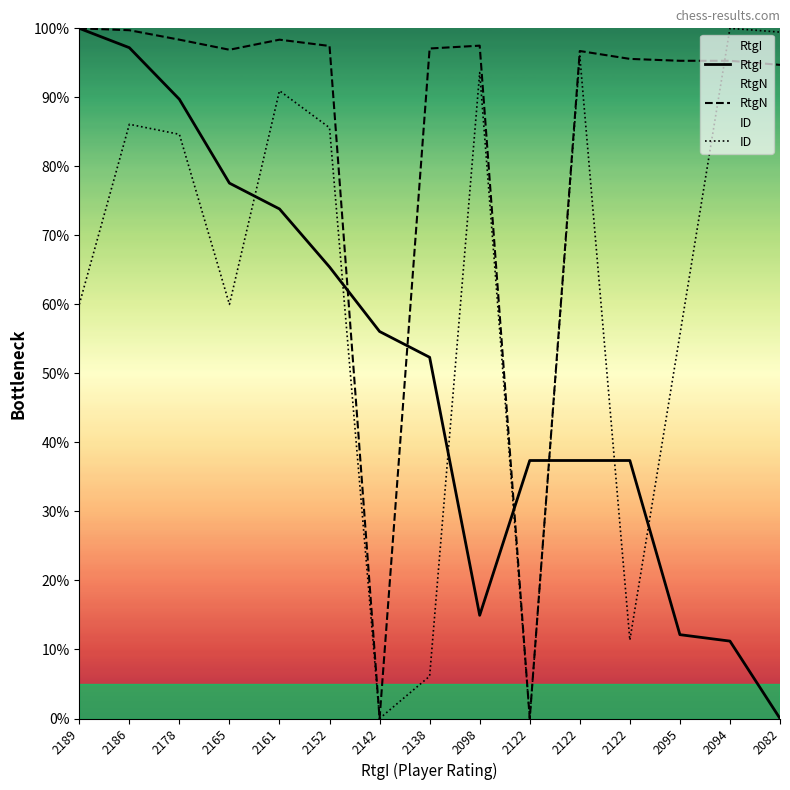

The RtgN series shows 134.7 at 2165. True or false?

False